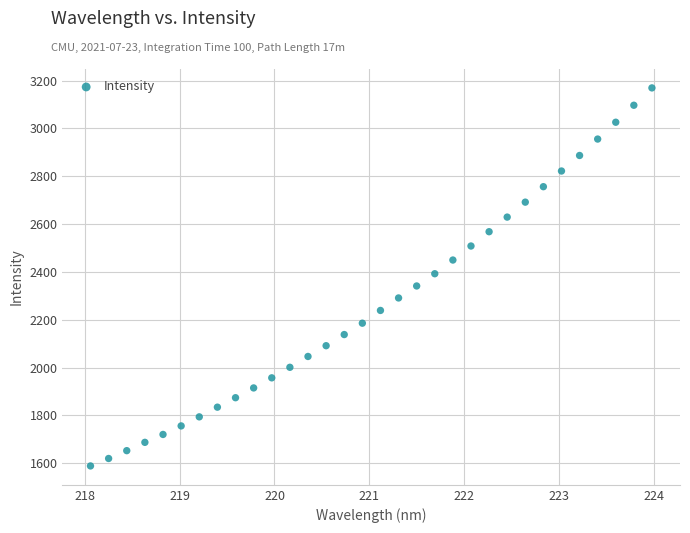

What is the range of X values (max minus min)?

5.9